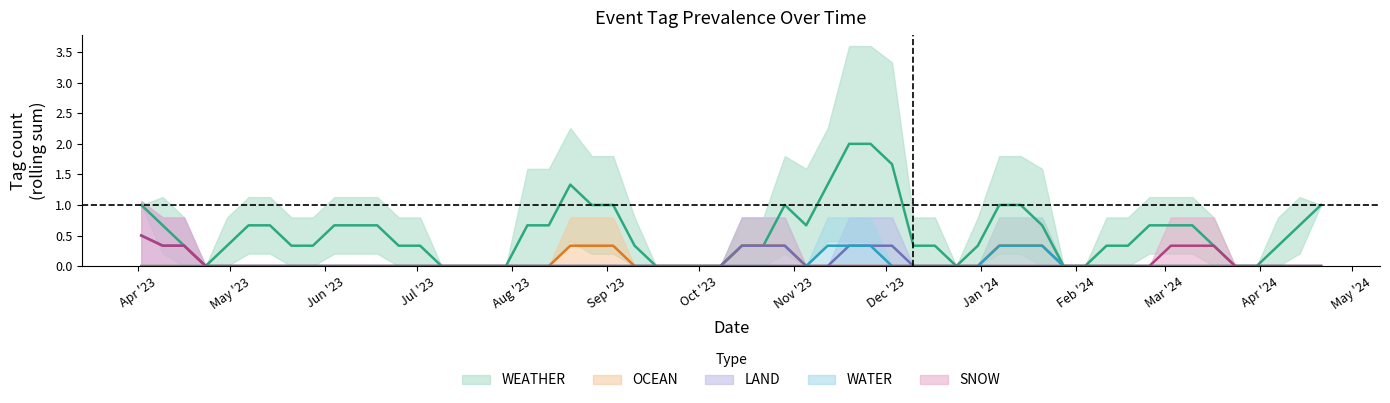

What is the difference between the second highest and minimum values in the WEATHER series?

1